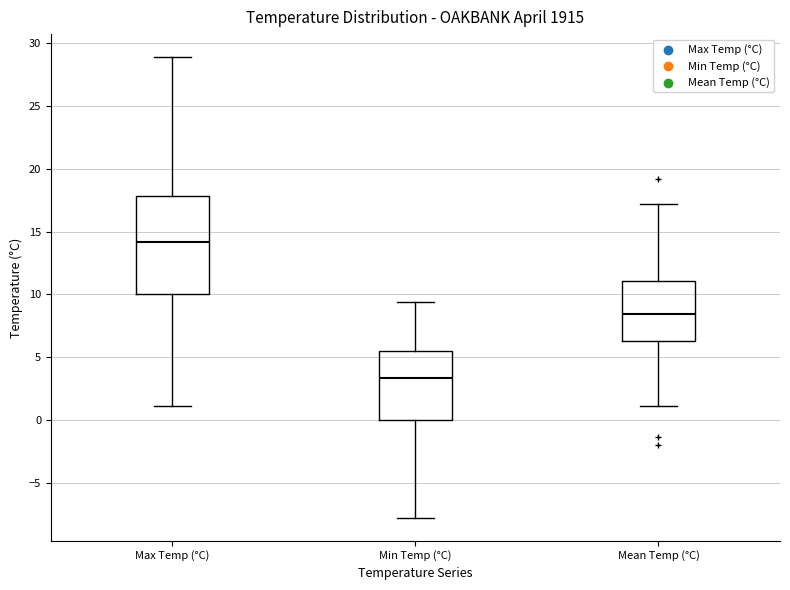

Reading left to right, read every box against the y-axis: the position of its median line, the range the box covers, and the ends of its whiskers. The values are not printed on the chart, so give them approximately, as read against the axis.

Max Temp (°C): median 14.0, box 10.0 to 18.0, whiskers 1.0 to 29.0
Min Temp (°C): median 3.5, box 0.0 to 5.5, whiskers -8.0 to 9.5
Mean Temp (°C): median 8.5, box 6.5 to 11.0, whiskers 1.0 to 17.0